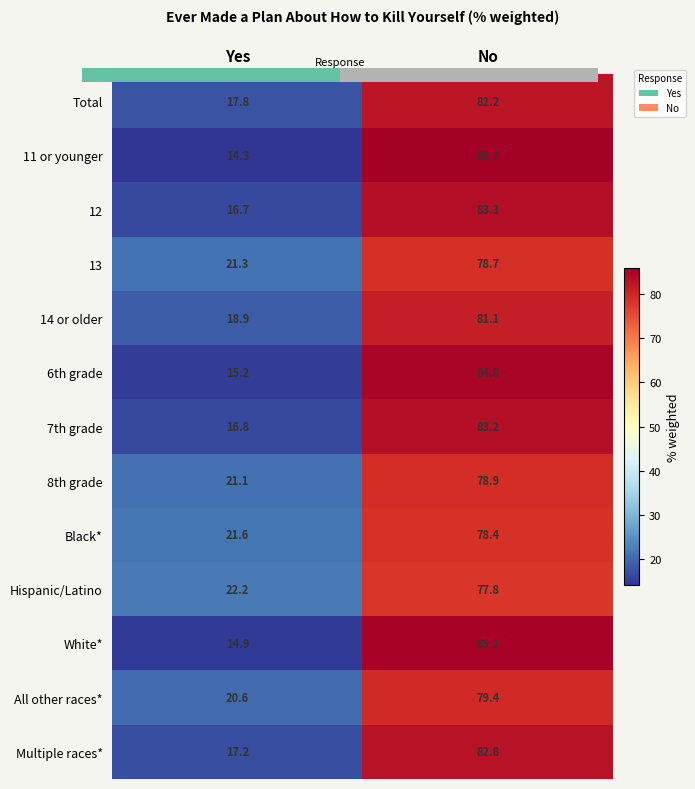

How many data points in 11 or younger are above 85?

1